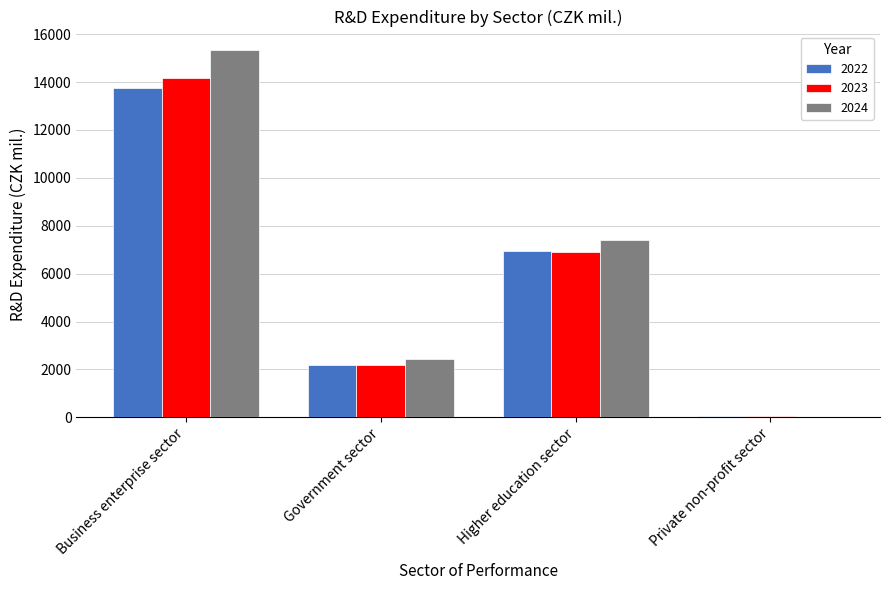

How many data points does each series have?

4